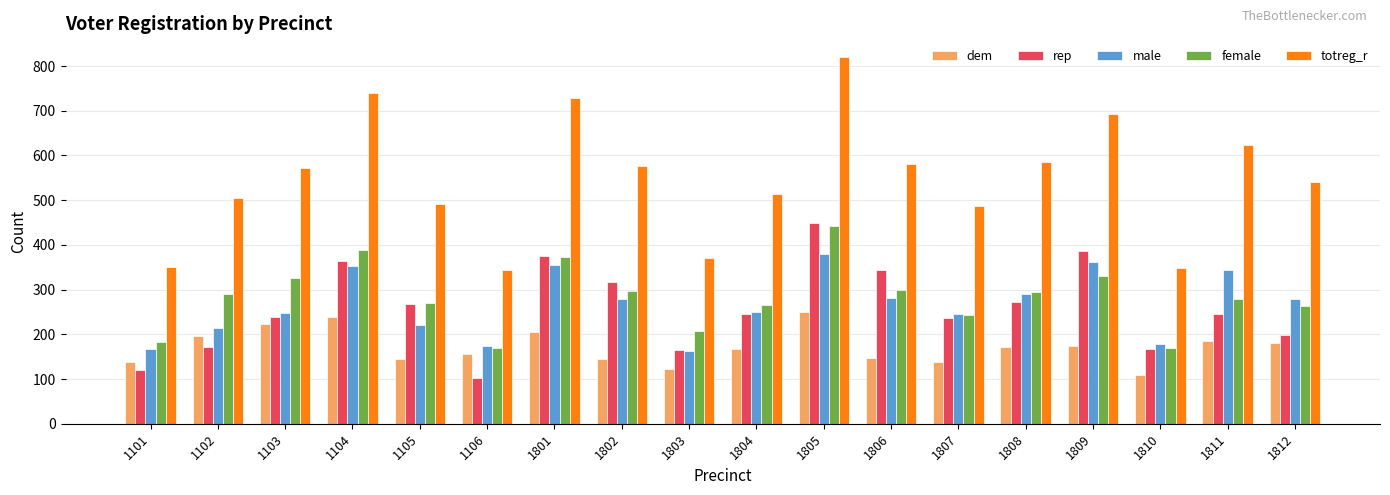

What is the value of the dem bar at the 18th from the left?

180